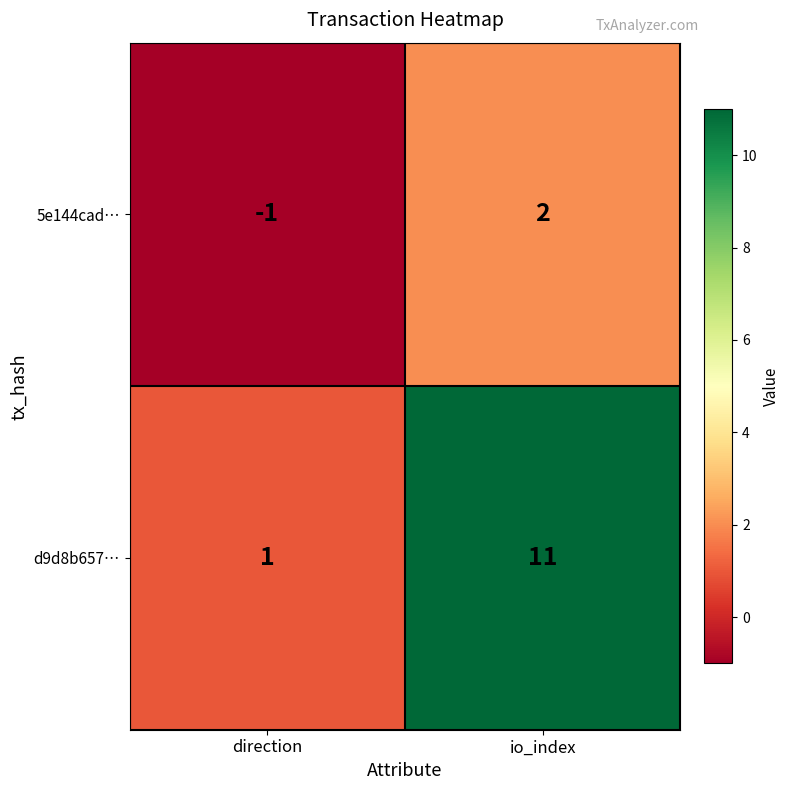

Read the d9d8b657… value at io_index, to the nearest 10.

10